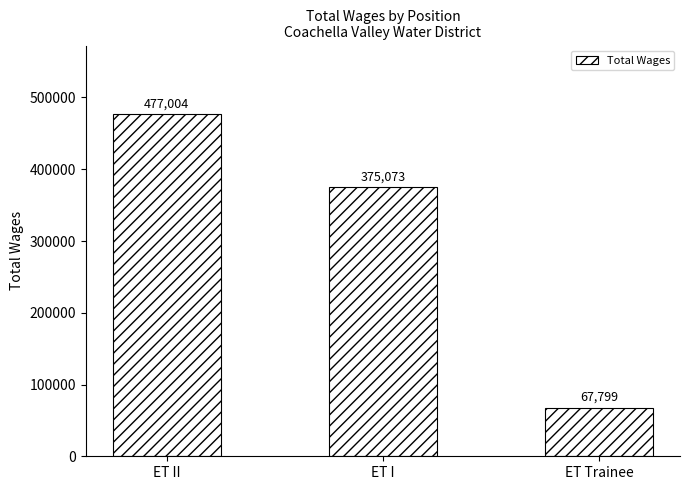

What is the average value?

306625